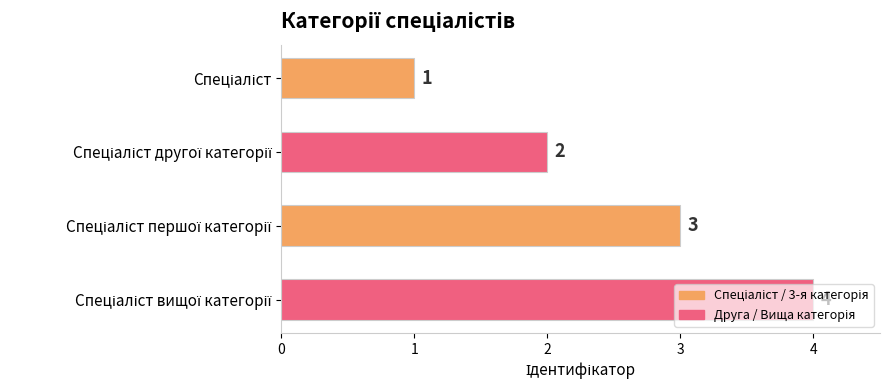

What is the maximum value shown in the chart?

4